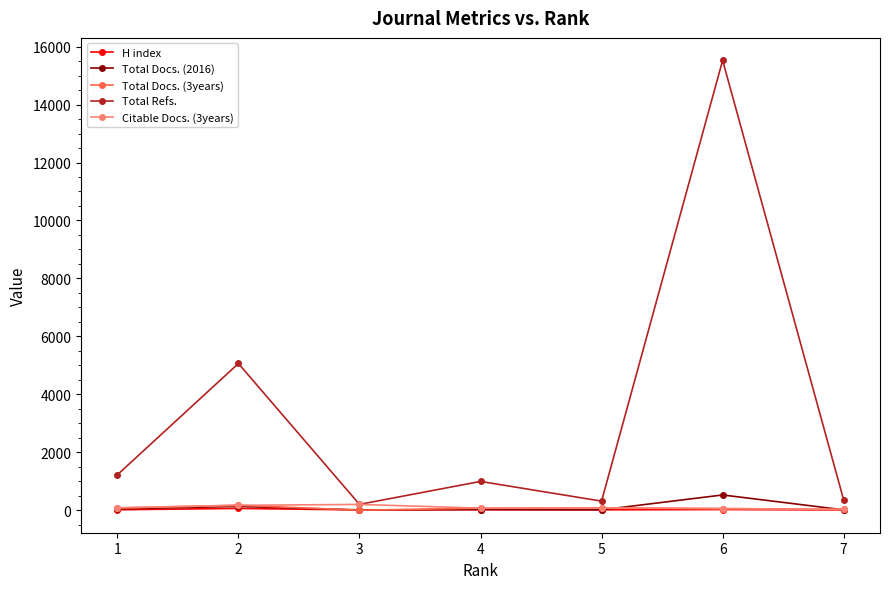

What is the total value across all series at 1?

1444